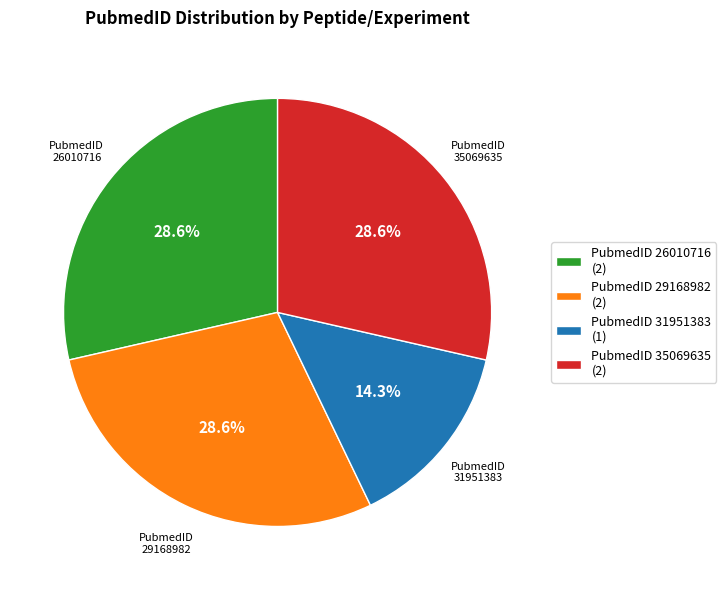

To the nearest percent, what is the average slice percentage?

25%